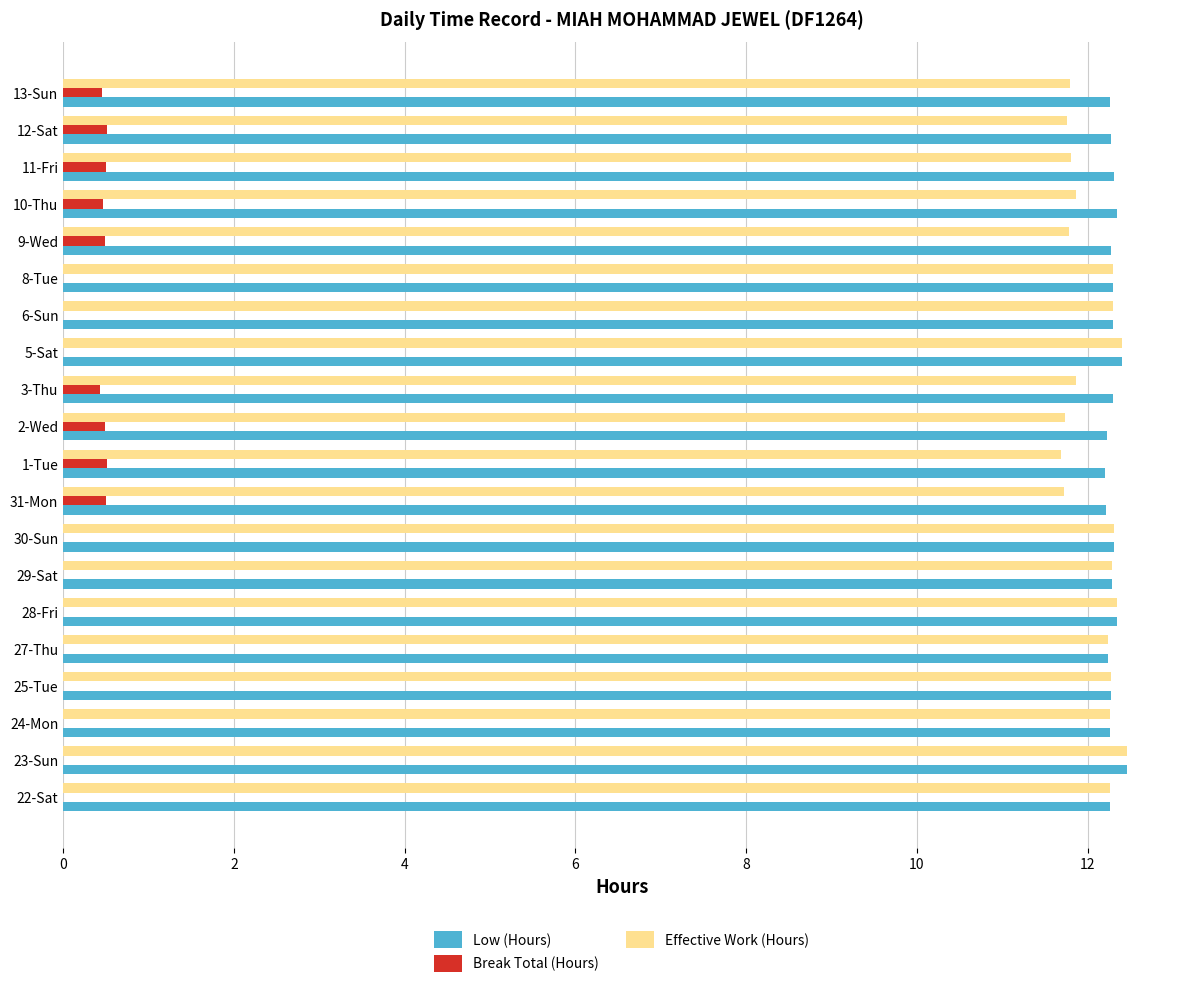

What are all the series names shown in the legend?

Low (Hours), Break Total (Hours), Effective Work (Hours)